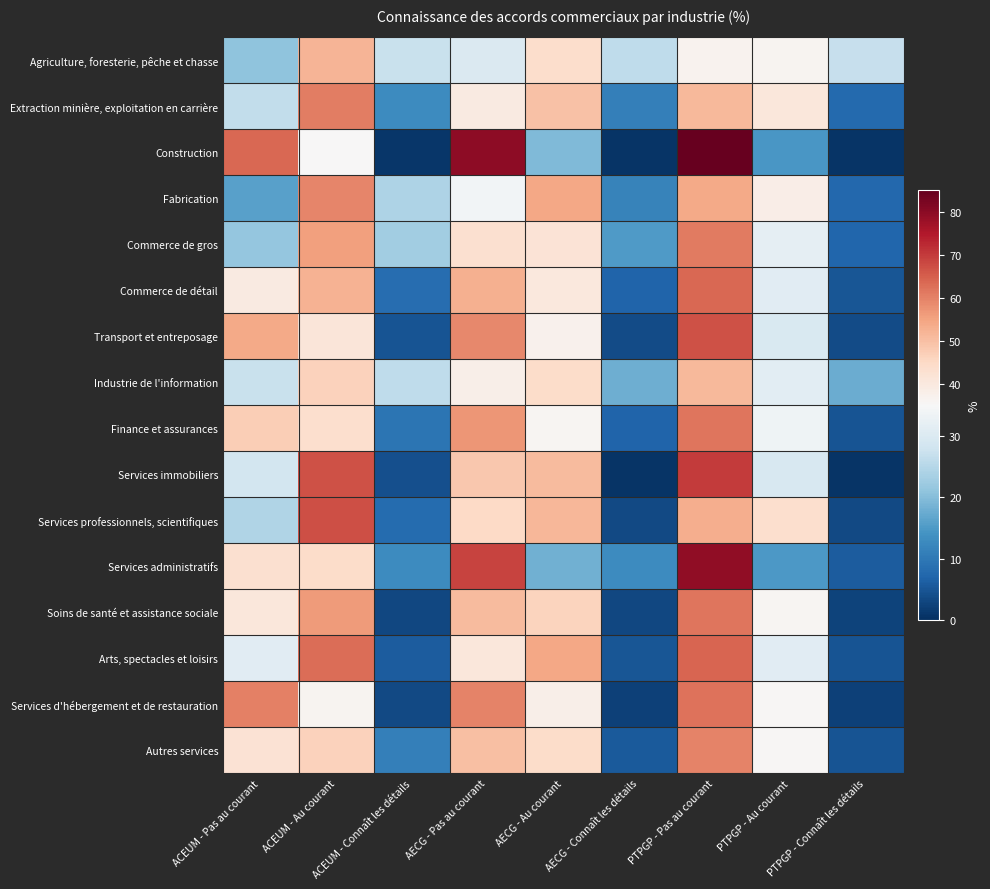

What is the spread (max minus min) of values at AECG - Pas au courant?

49.7